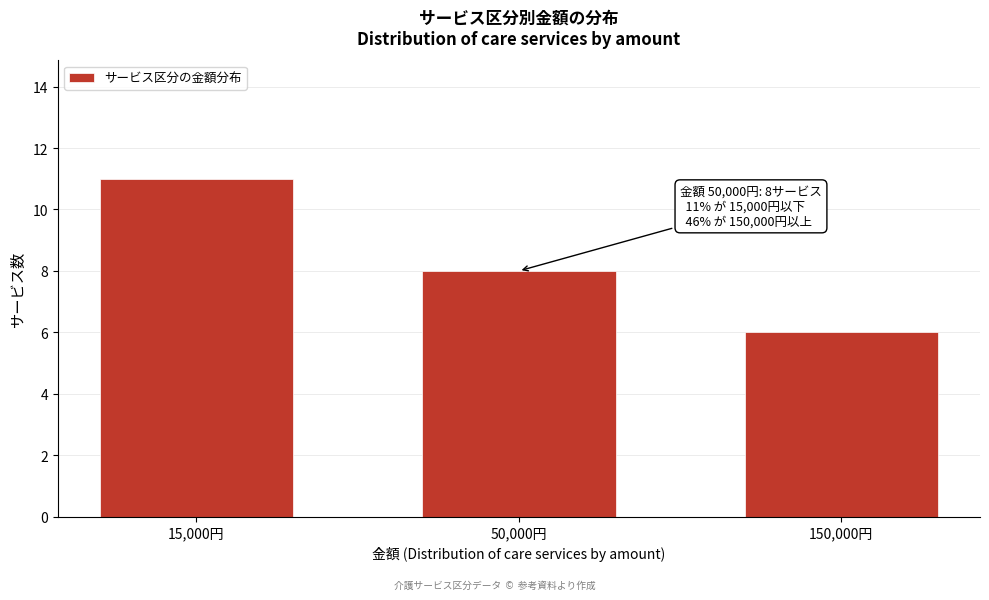

Reading left to right, extract all data points from this chart.

15,000円=11	50,000円=8	150,000円=6